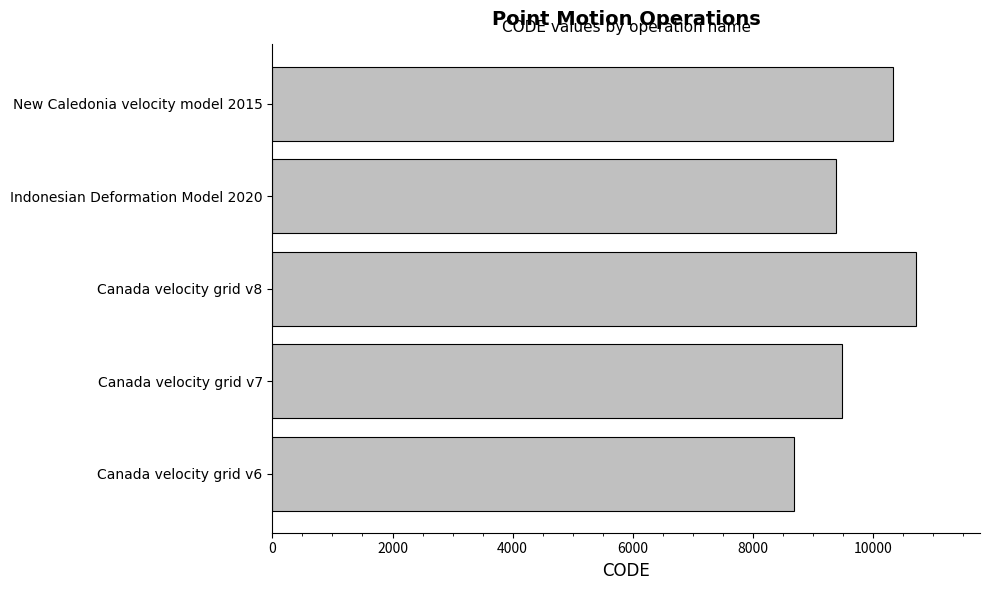

Reading top to bottom, what are all the values shown in this chart?

New Caledonia velocity model 2015=10323	Indonesian Deformation Model 2020=9375	Canada velocity grid v8=10707	Canada velocity grid v7=9483	Canada velocity grid v6=8676